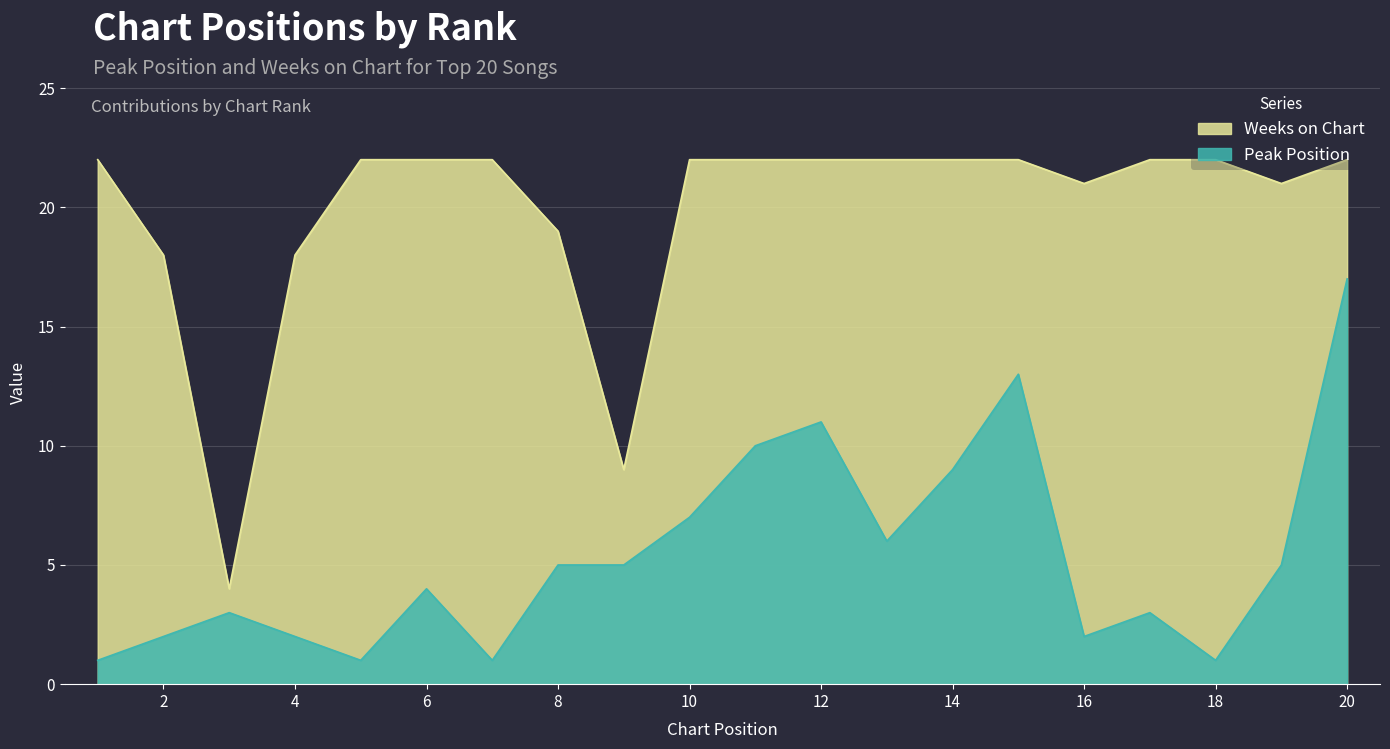

The value of Peak Position at 16 is 1. True or false?

False